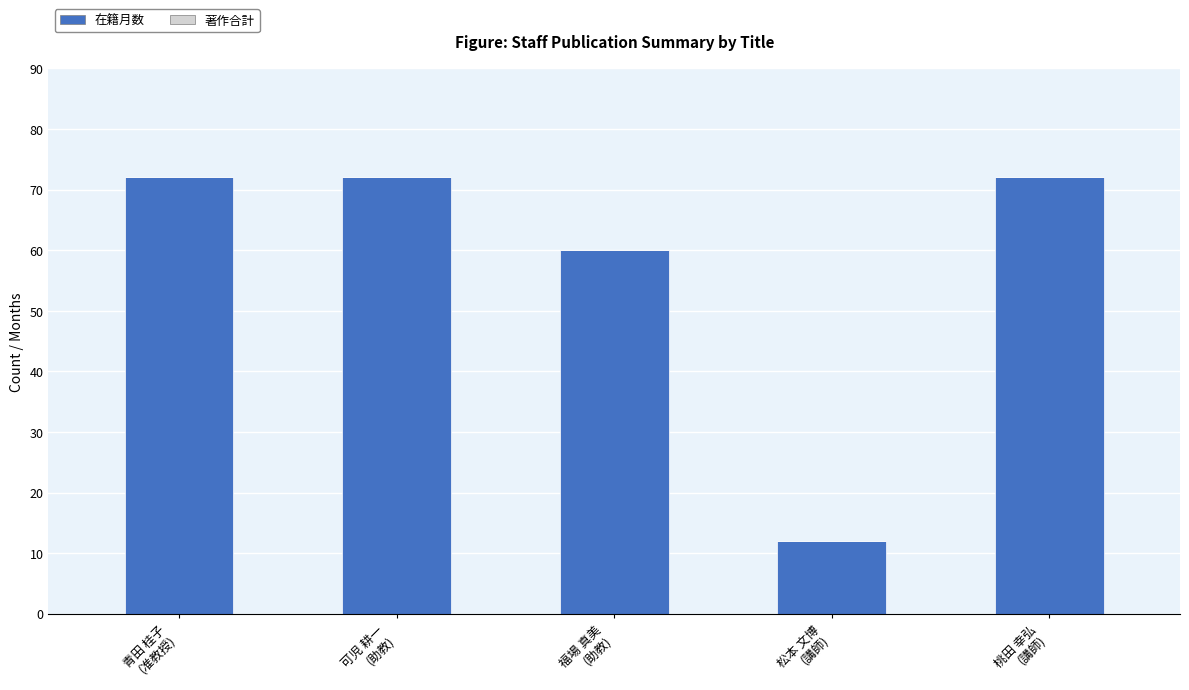

What is the value of the 3rd bar from the left?

60